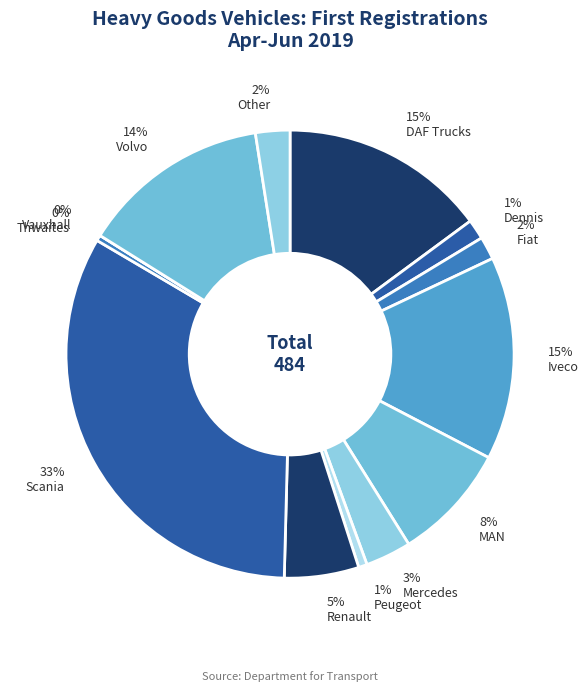

To the nearest percent, what is the combined percentage of Thwaites and Iveco?

15%